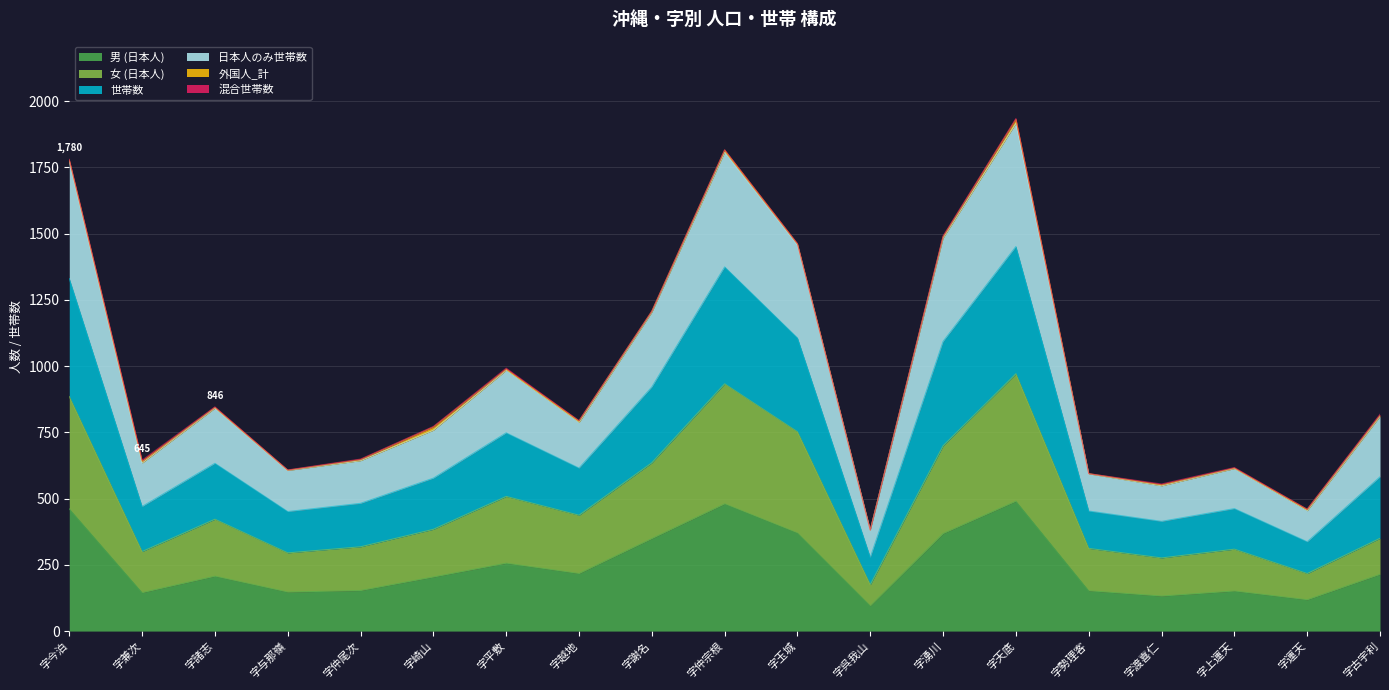

Does the chart display data point markers on the line(s)?

No